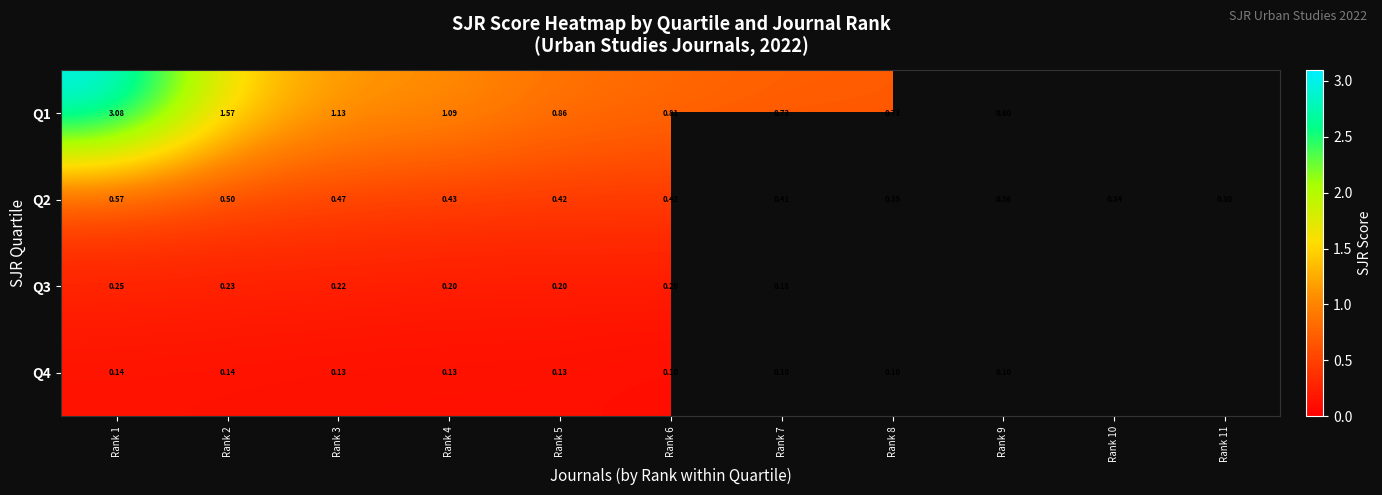

What is the sum of the Q2 values at Rank 4 and Rank 1?

1.0